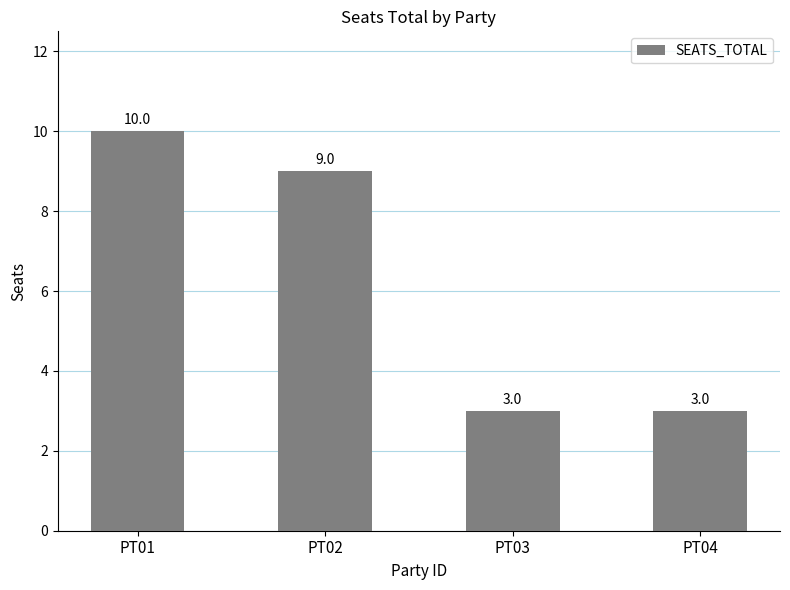

Which category has the highest value across all series?

PT01